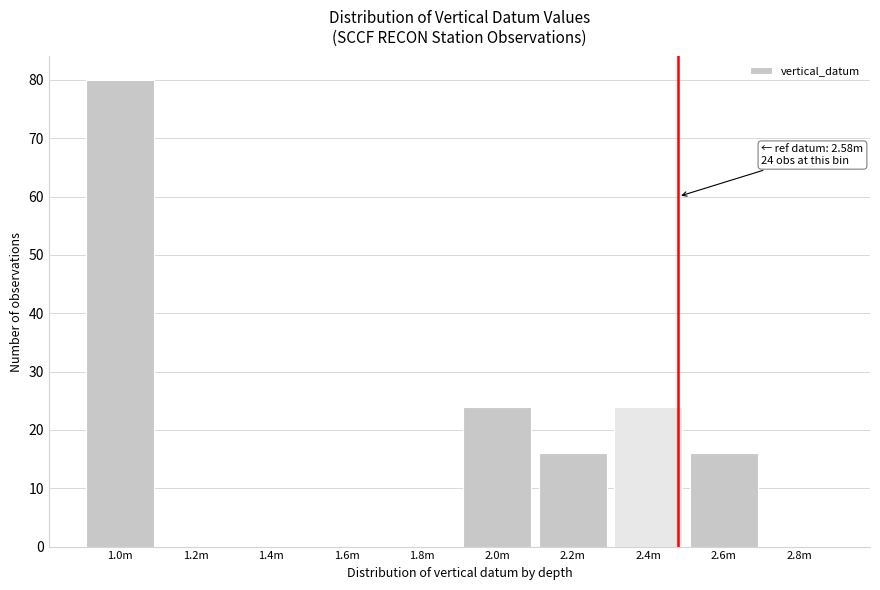

Reading right to left, list all the values displayed in this chart.

2.8m=0	2.6m=16	2.4m=24	2.2m=16	2.0m=24	1.8m=0	1.6m=0	1.4m=0	1.2m=0	1.0m=80